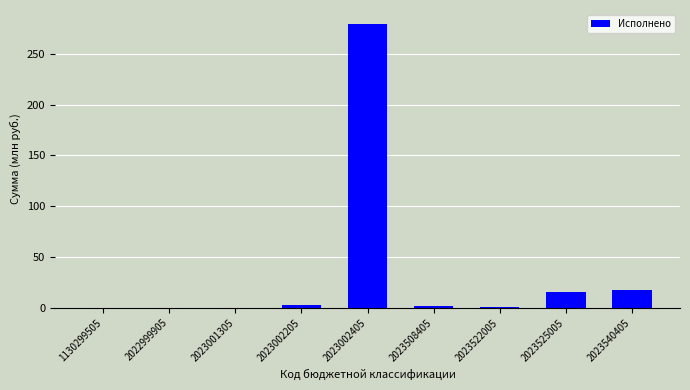

The value at 2023002405 is 470.0. True or false?

False